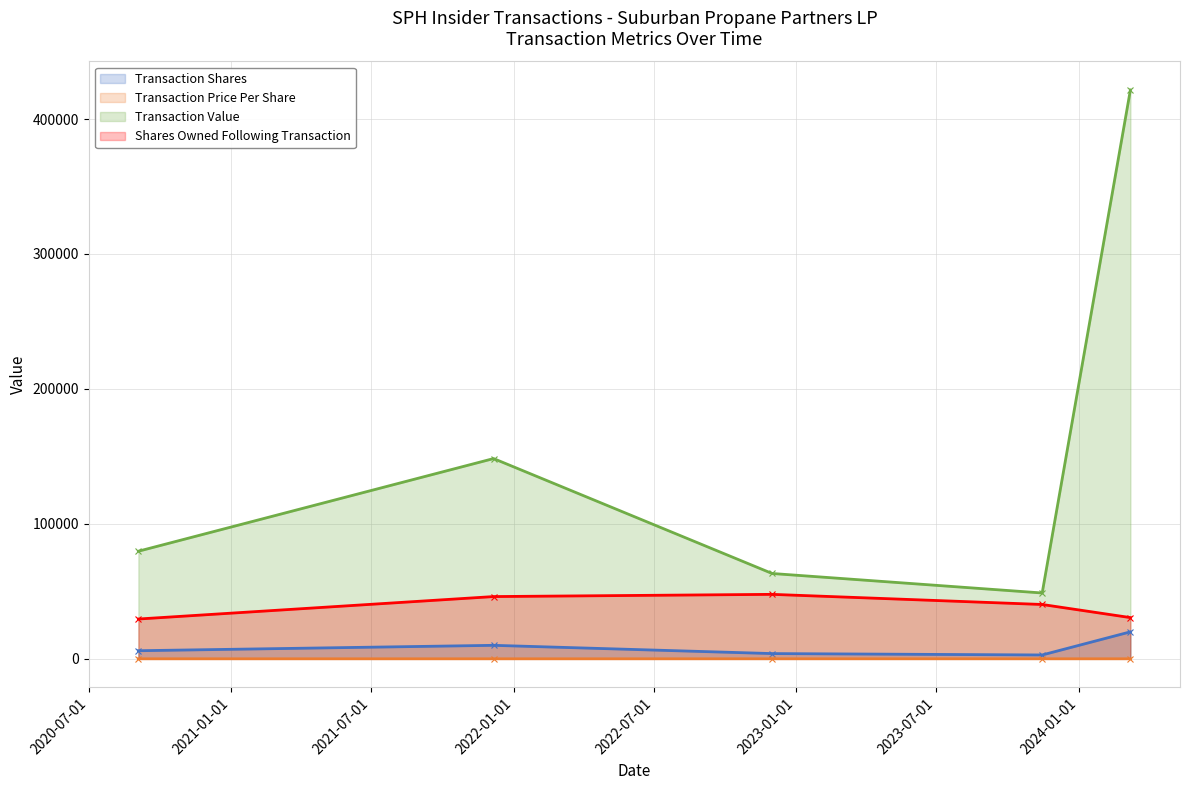

Where does the Transaction Price Per Share series first go above 16?

2022-12-01